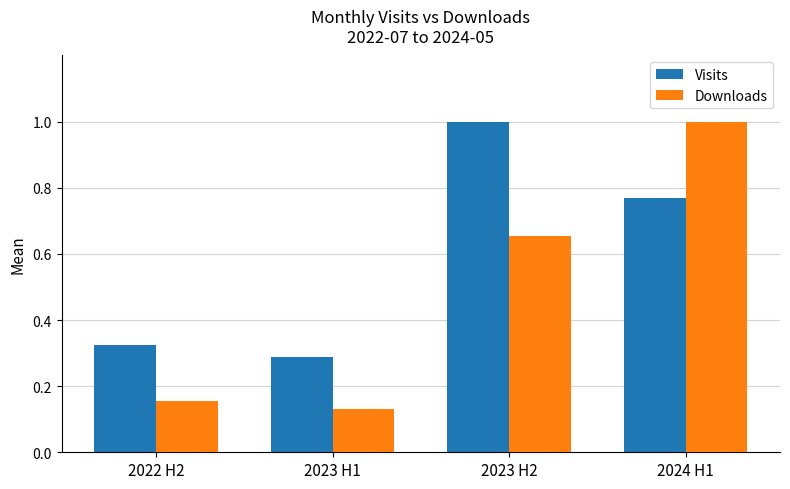

Which series changed the most between 2023 H1 and 2024 H1?

Downloads